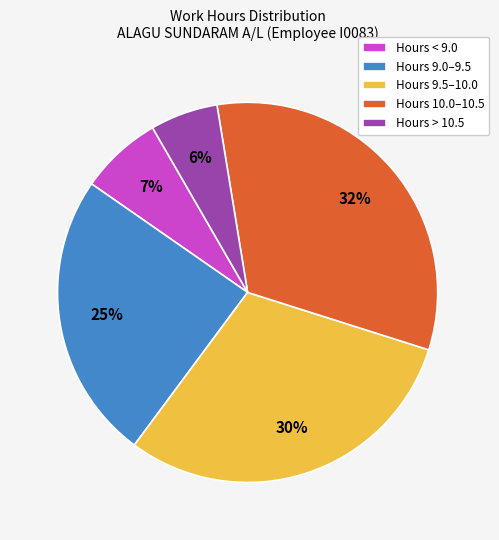

How many segments does this pie chart have?

5